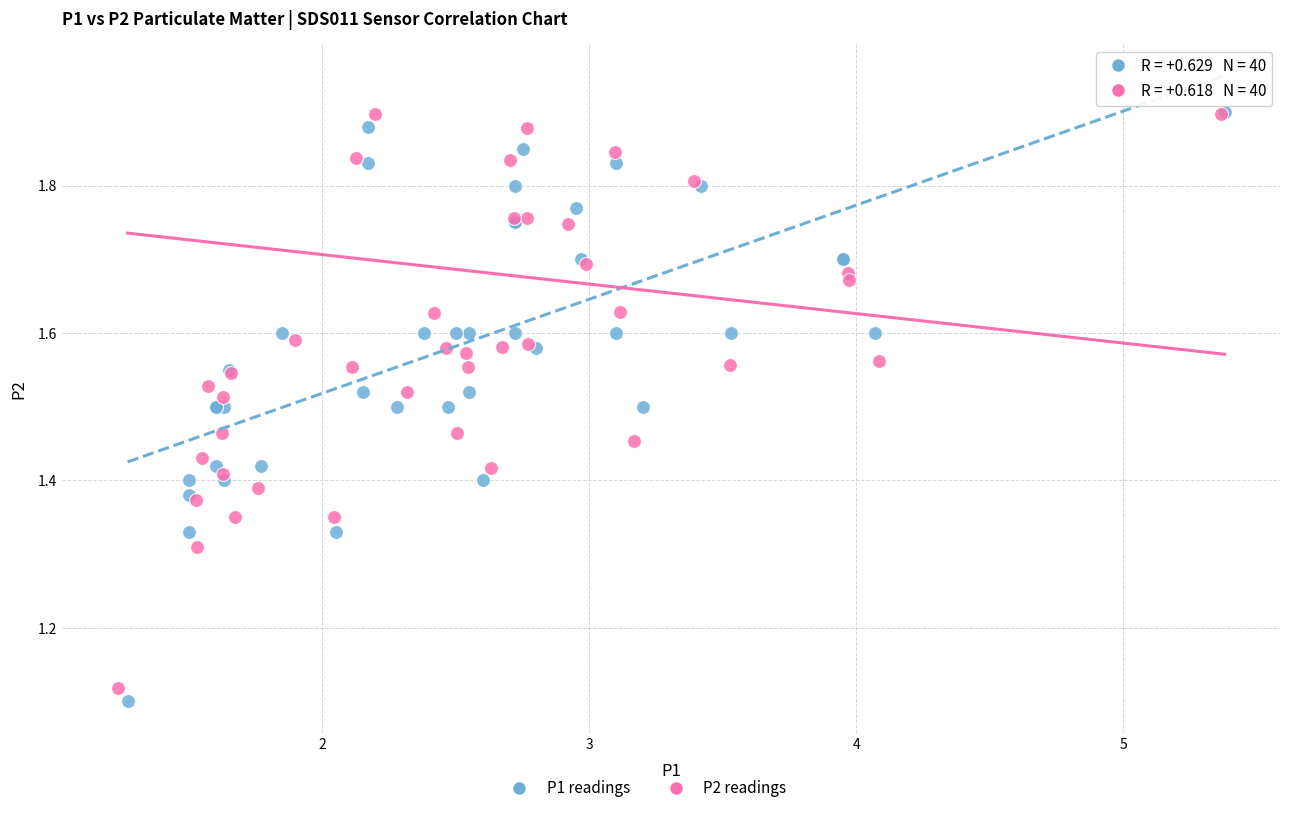

Which series has the largest Y range (max minus min)?

P1 readings